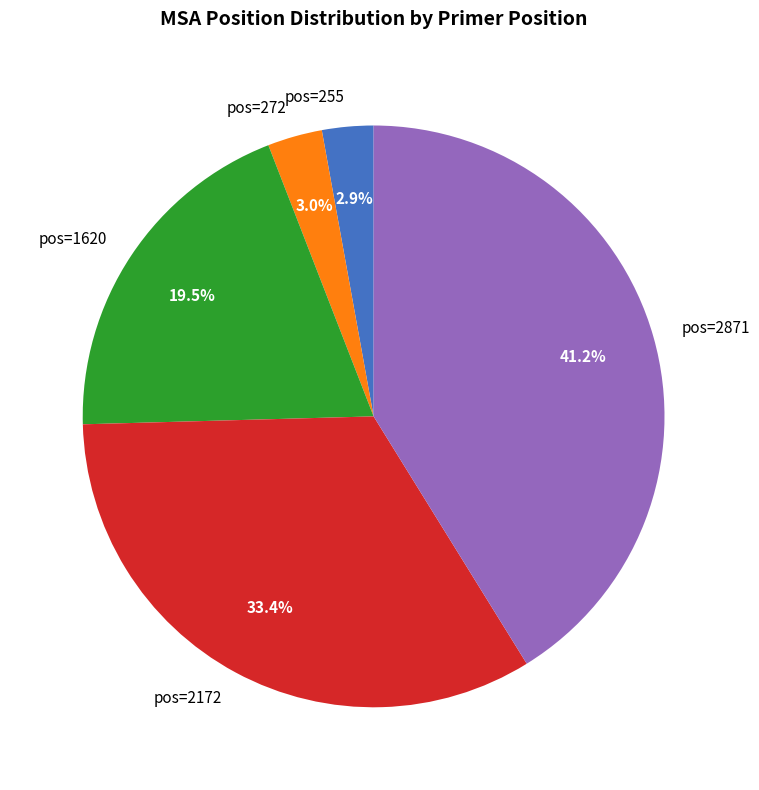

Is the sum of pos=255 and pos=2172 greater than half?

No